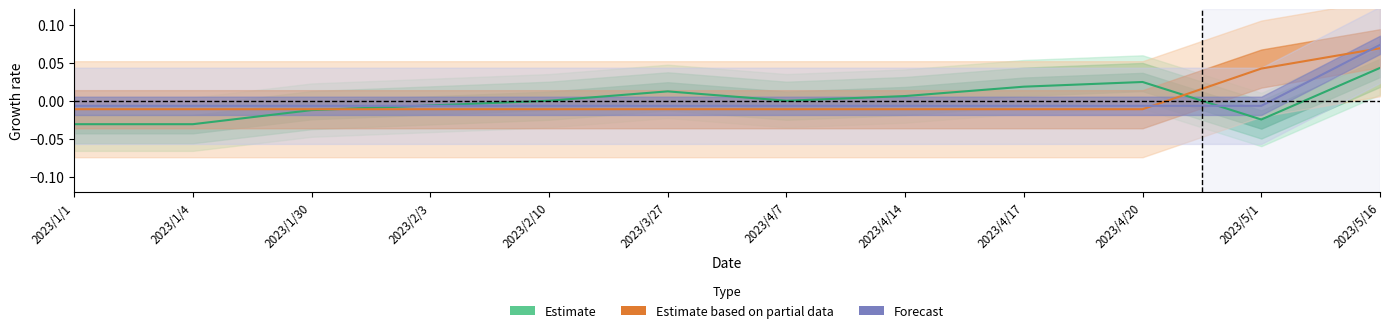

What is the maximum value shown in the chart?

0.1